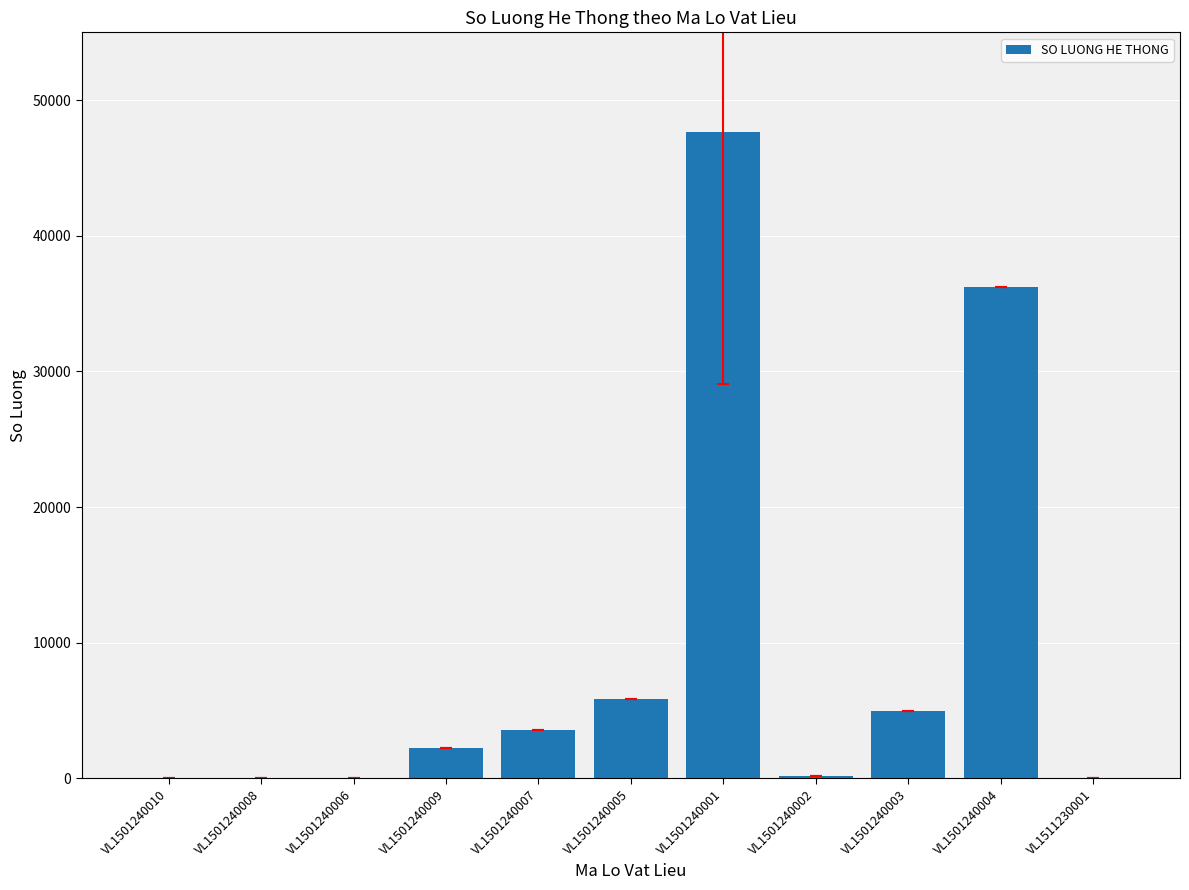

Where is the data nearest to the value 23817?

VL1501240004